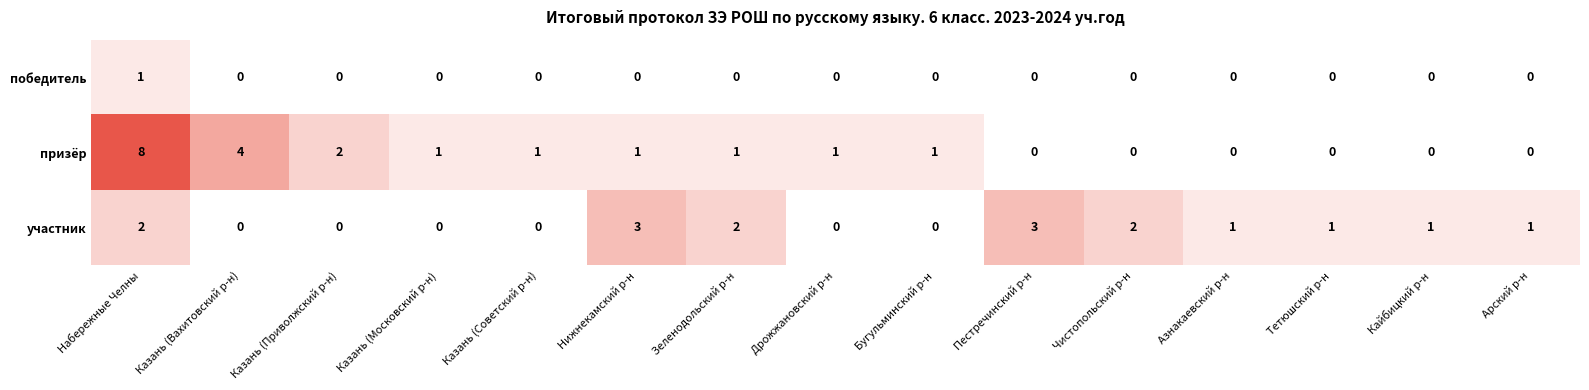

The победитель series shows 0 at Дрожжановский р-н. True or false?

True